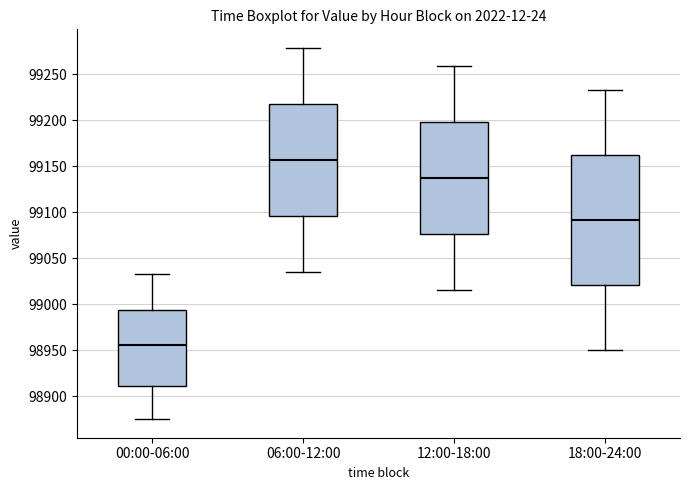

Which box's median line is the highest?

06:00-12:00